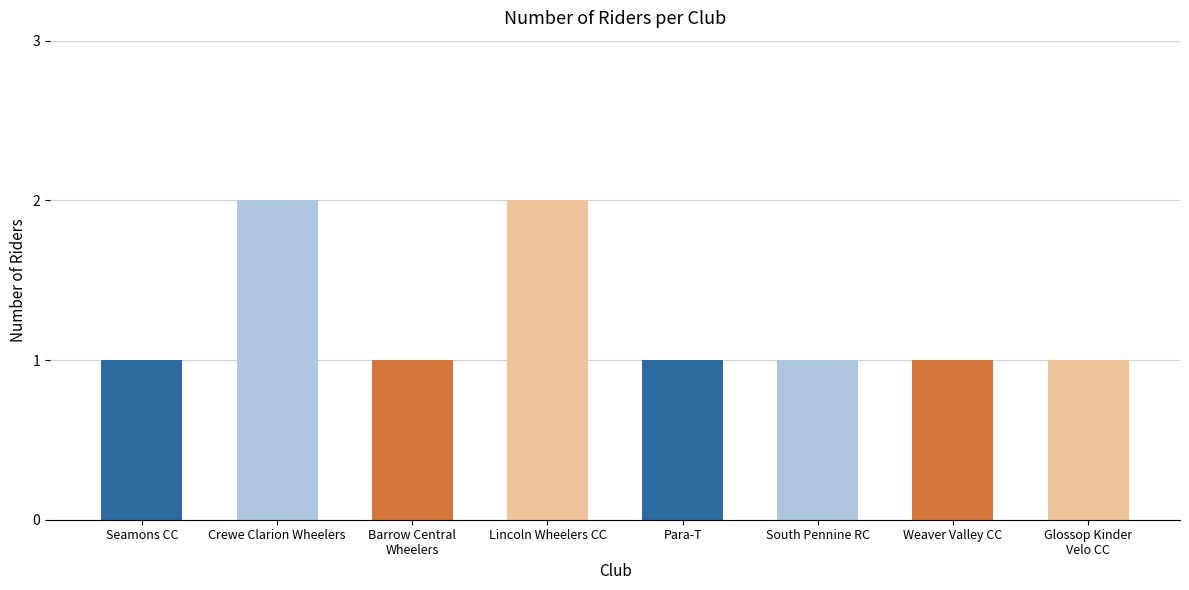

What position from the left is Weaver Valley CC?

7